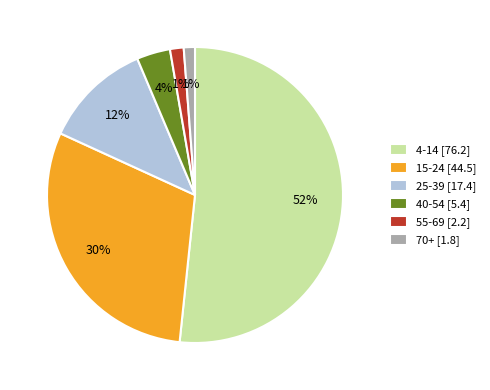

Does 70+ [1.8] account for over 50% of the chart?

No